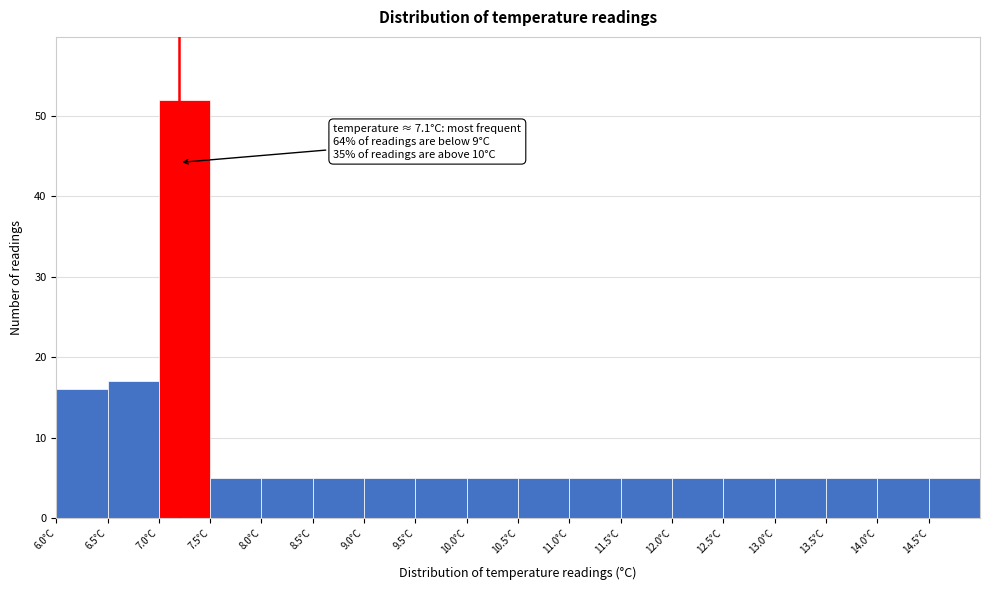

Over which range of the x-axis is the bar tallest?

7.0 to 7.5